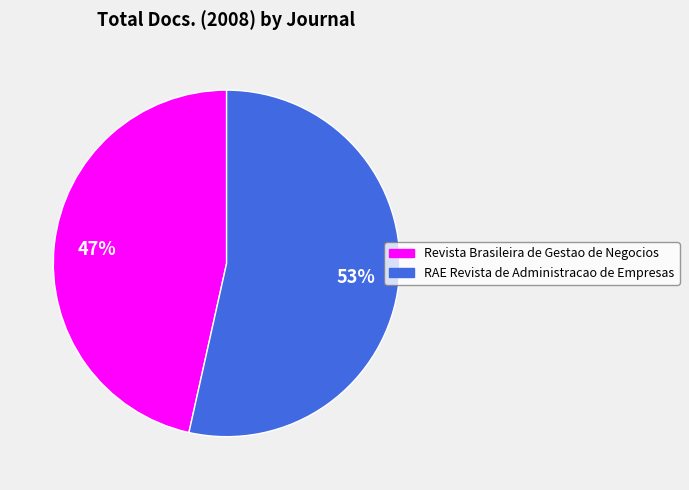

Approximately how many times larger is the value at Revista Brasileira de Gestao de Negocios compared to RAE Revista de Administracao de Empresas?

0.9